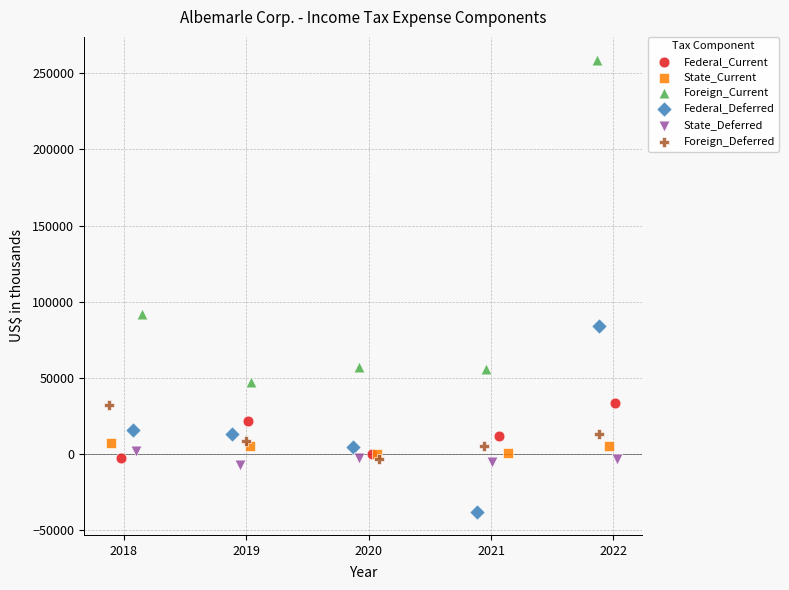

Which series contains the highest Y value?

Foreign_Current